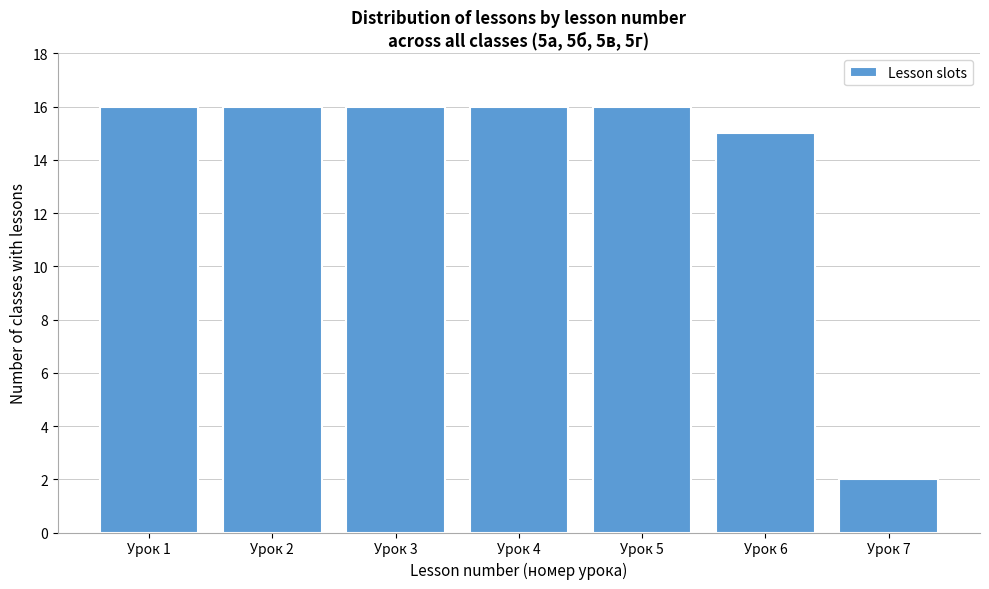

Reading left to right, transcribe all the data shown in this chart.

16	16	16	16	16	15	2